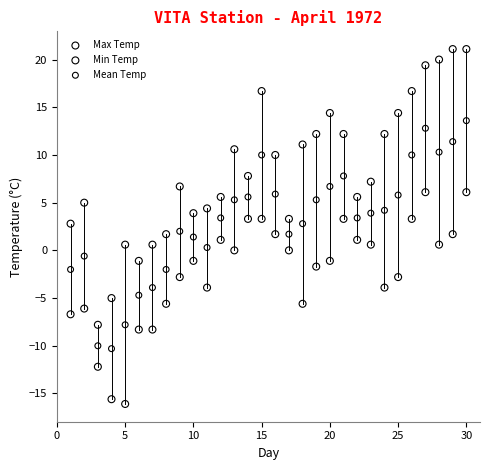

Across all data points, what is the range of X values (max minus min)?

29.0